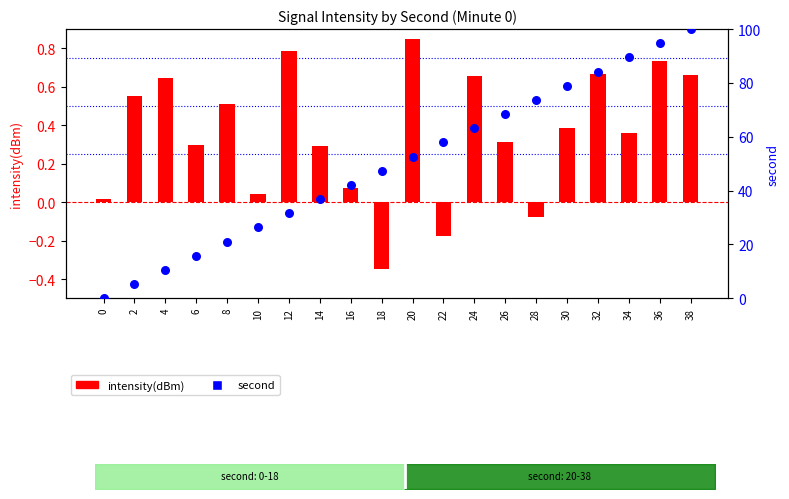

Approximately how many times larger is the value at 32 compared to 14?

2.3